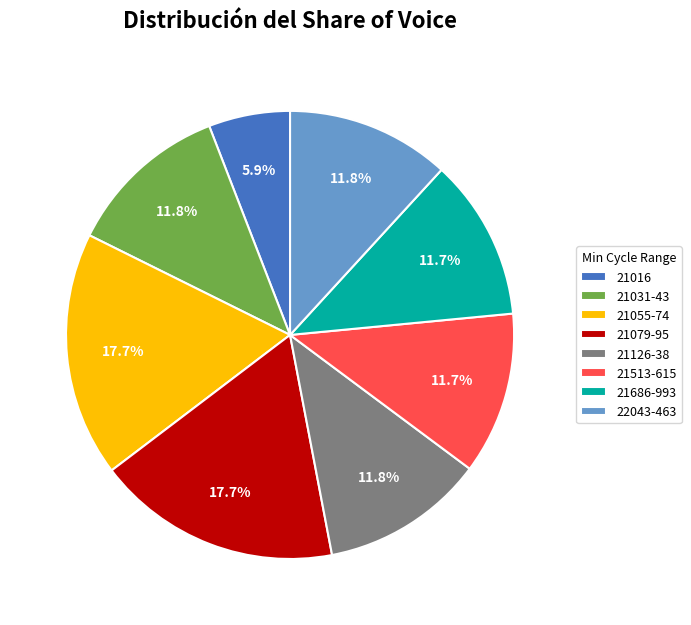

Is 21079-95 the majority of the pie?

No